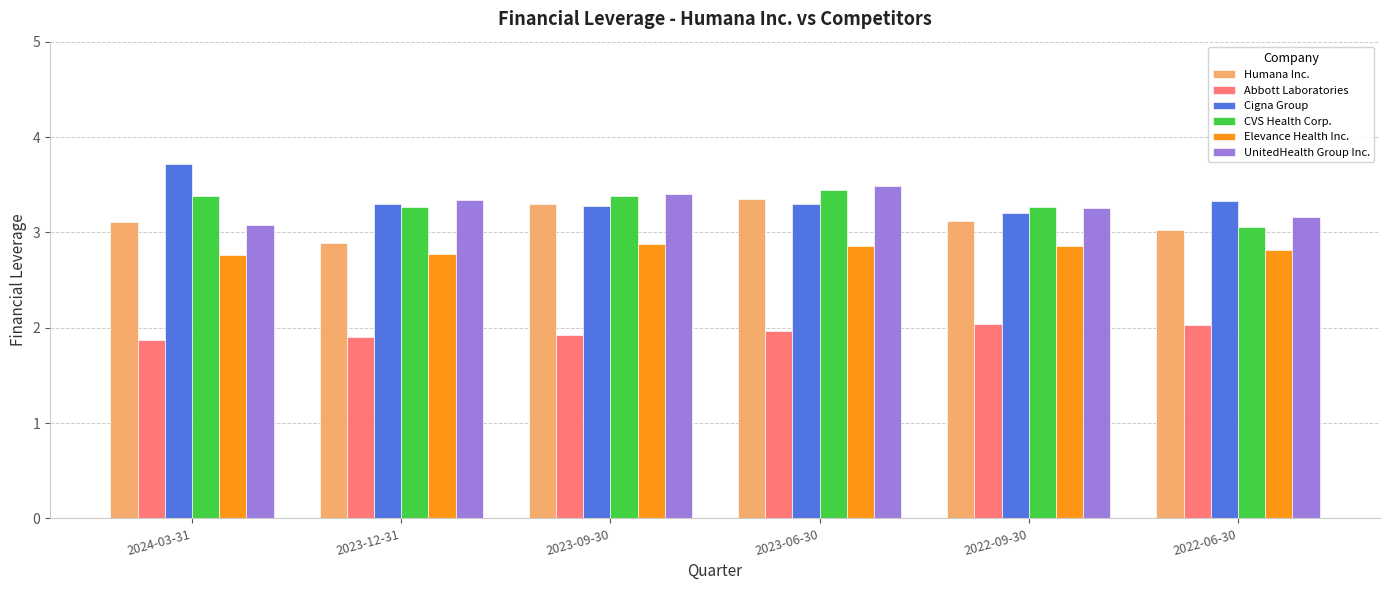

Reading right to left, transcribe all the data shown in this chart.

Humana Inc.: 3.0	3.1	3.4	3.3	2.9	3.1
Abbott Laboratories: 2.0	2.0	2.0	1.9	1.9	1.9
Cigna Group: 3.3	3.2	3.3	3.3	3.3	3.7
CVS Health Corp.: 3.1	3.3	3.4	3.4	3.3	3.4
Elevance Health Inc.: 2.8	2.9	2.9	2.9	2.8	2.8
UnitedHealth Group Inc.: 3.2	3.3	3.5	3.4	3.3	3.1